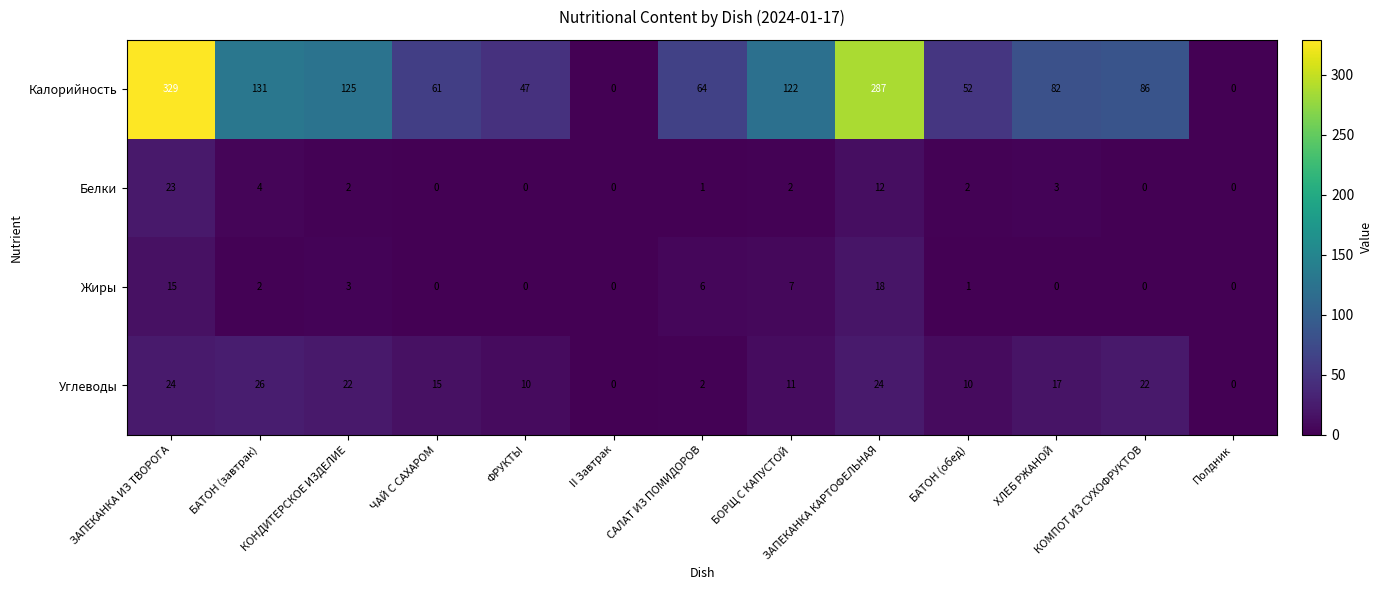

What is the sum of all Углеводы values?

183